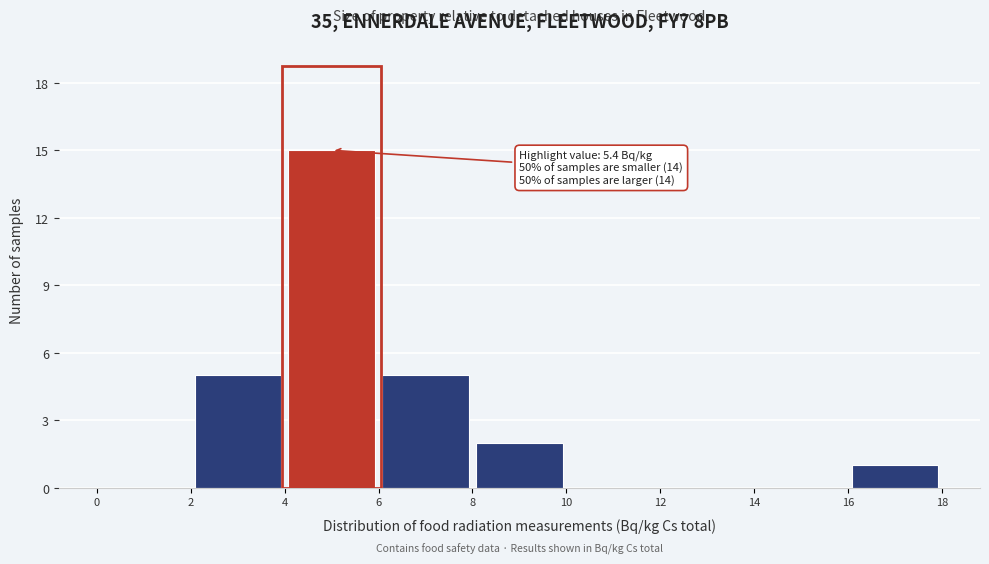

Which range on the x-axis has the tallest bar?

4 to 6